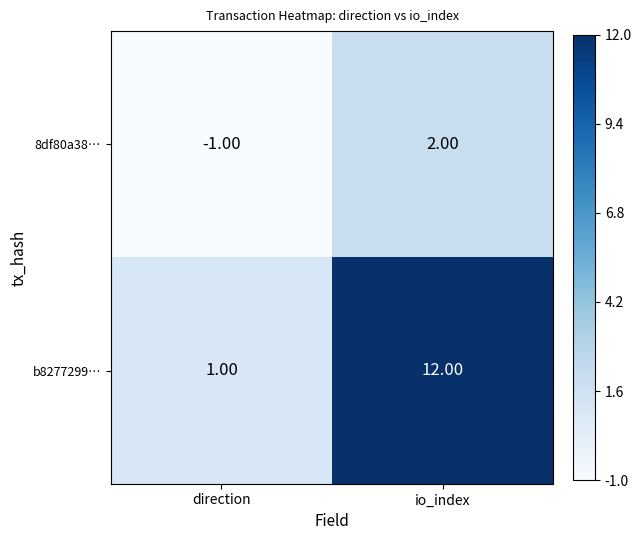

Which series has the largest total across all categories?

b8277299…